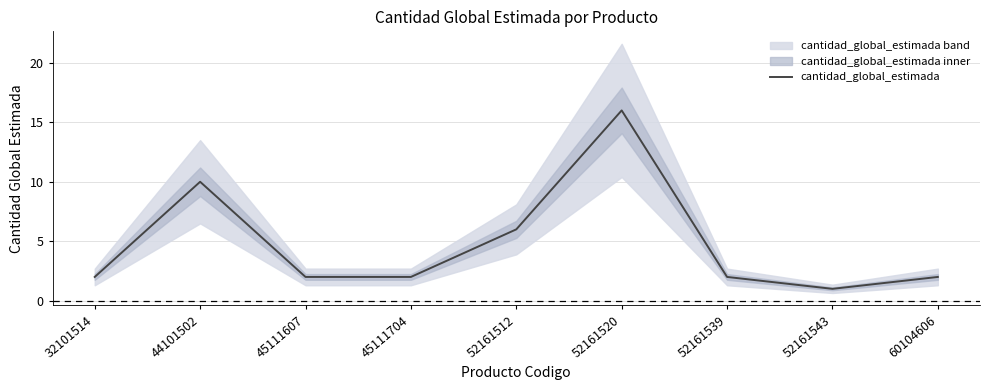

Does the chart display data point markers on the line(s)?

No